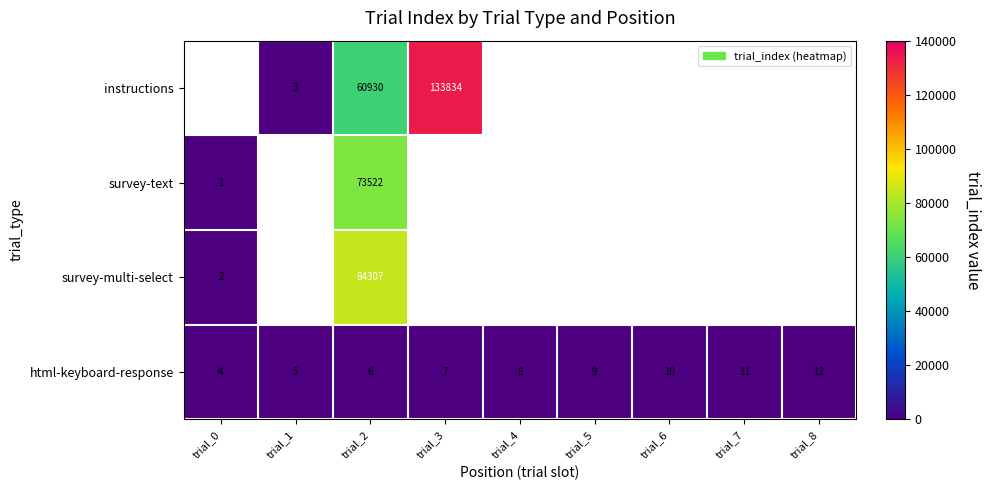

What is the sum of the html-keyboard-response values at trial_7 and trial_4?

19